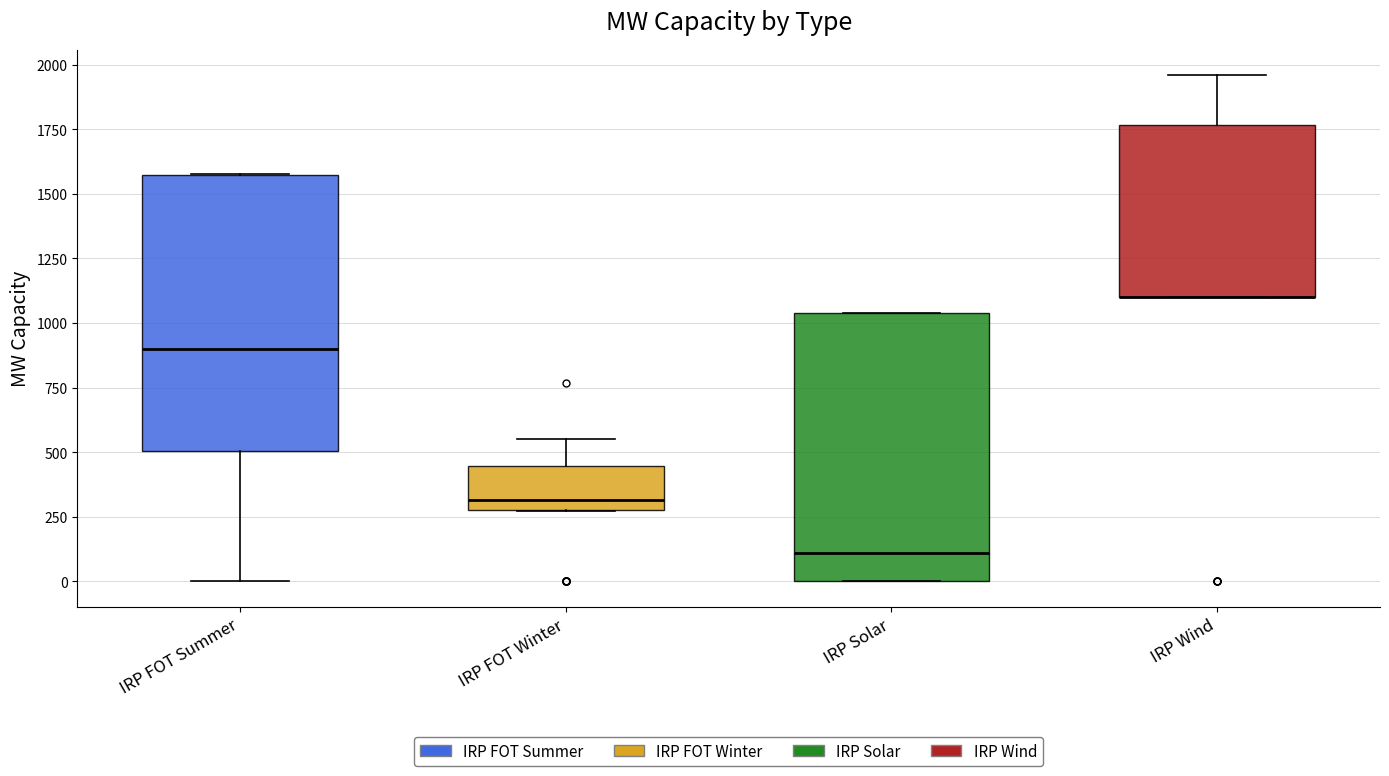

Where does the upper whisker of the box for IRP FOT Winter end on the y-axis? The values are not printed on the chart, so give them approximately, as read against the axis.

550